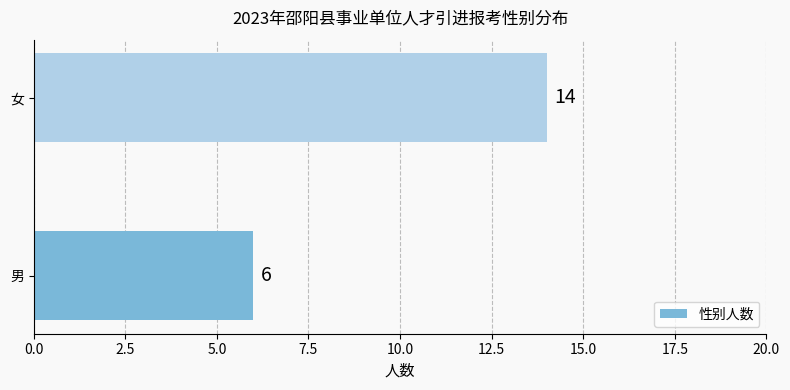

Count the values in the range 6 to 14.

2